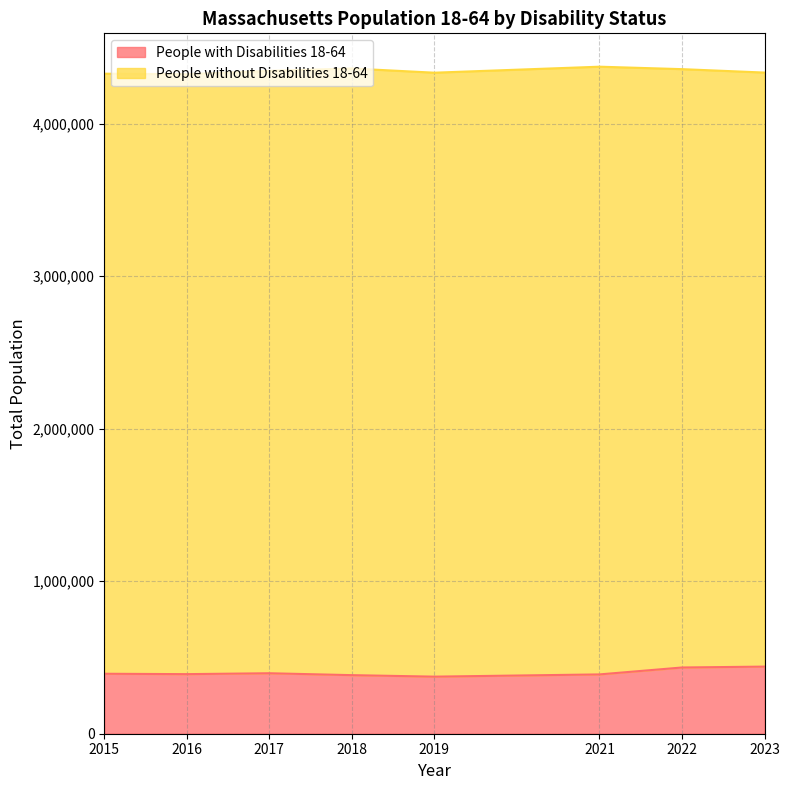

List the labels in order of value, largest first.

2023, 2022, 2017, 2015, 2016, 2021, 2018, 2019